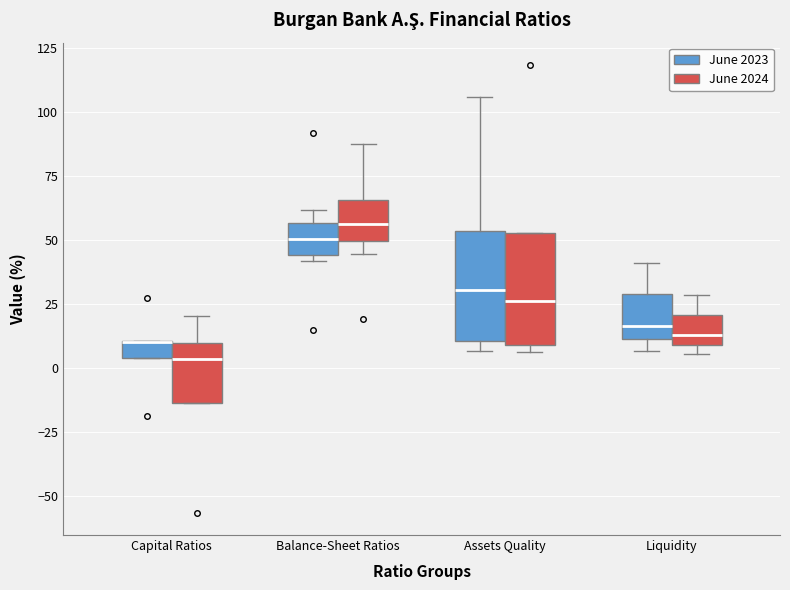

Where is the upper edge of the box for Capital Ratios (June 2023) on the y-axis? The values are not printed on the chart, so give them approximately, as read against the axis.

10